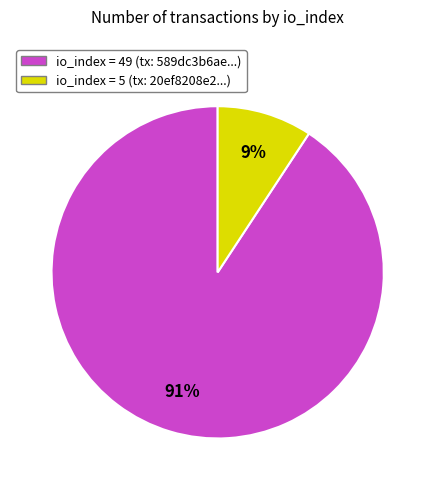

How many slices are in this pie chart?

2